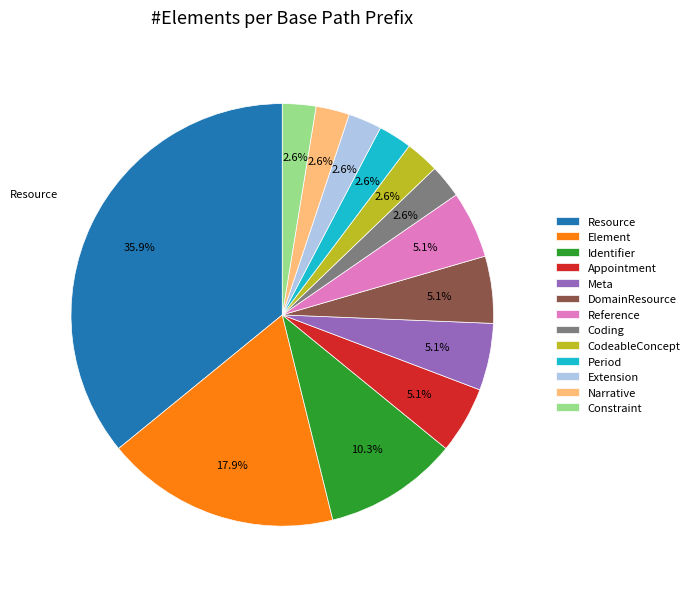

Which category has the biggest portion of the pie?

Resource